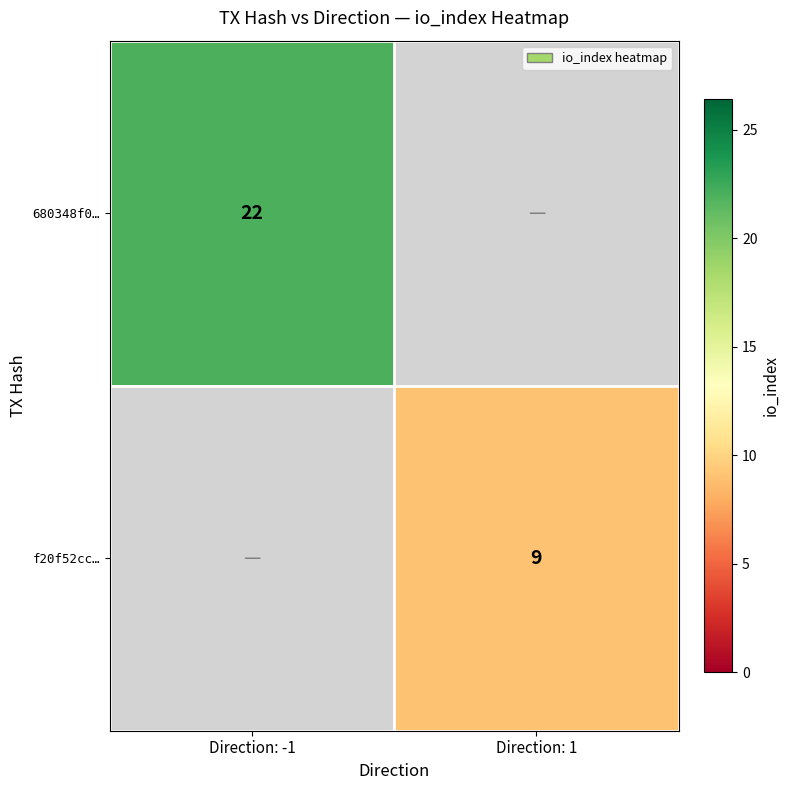

True or false: f20f52cc… has a value of 9 at Direction: 1.

True